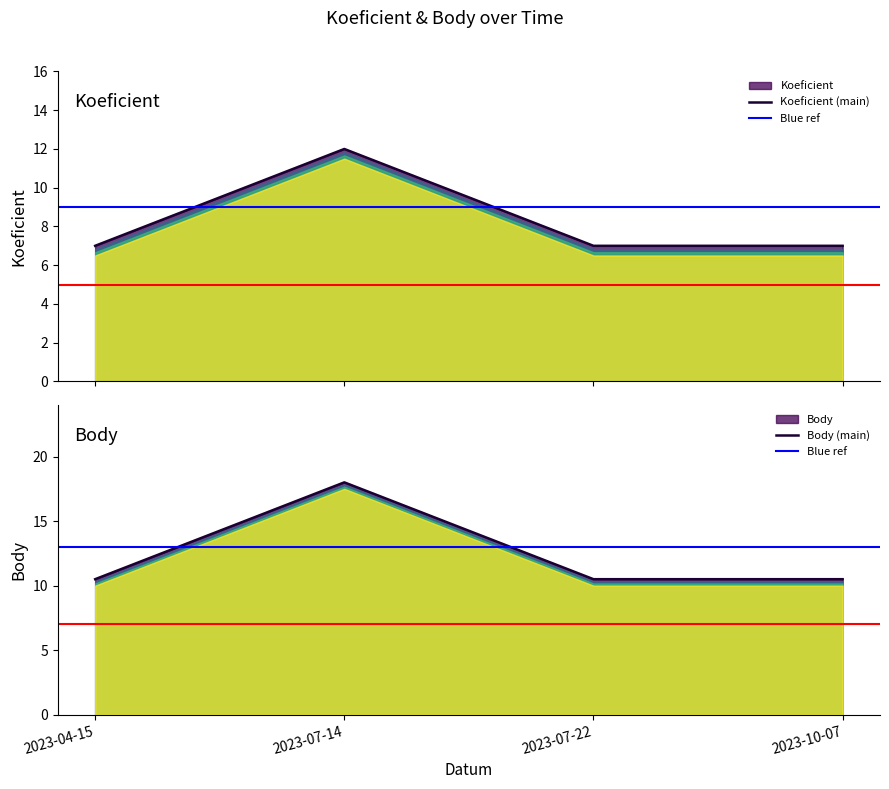

Is the value of Koeficient at 2023-07-22 greater than the value of Body at 2023-07-22?

No